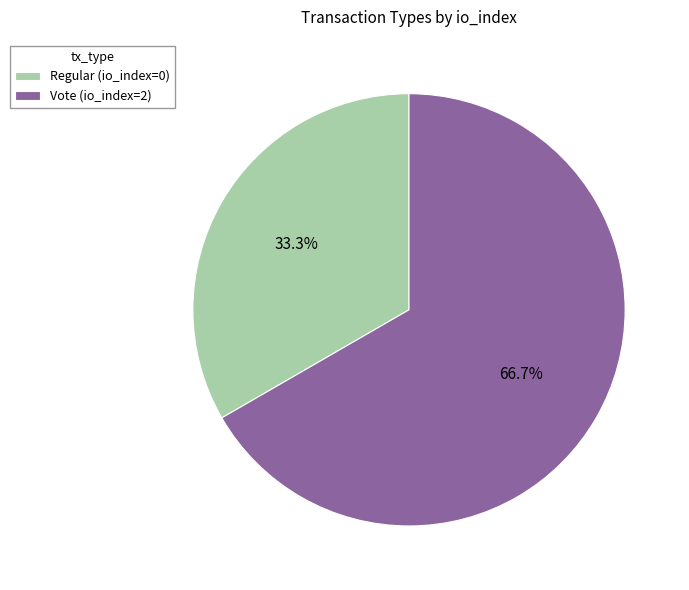

How many slices are in this pie chart?

2